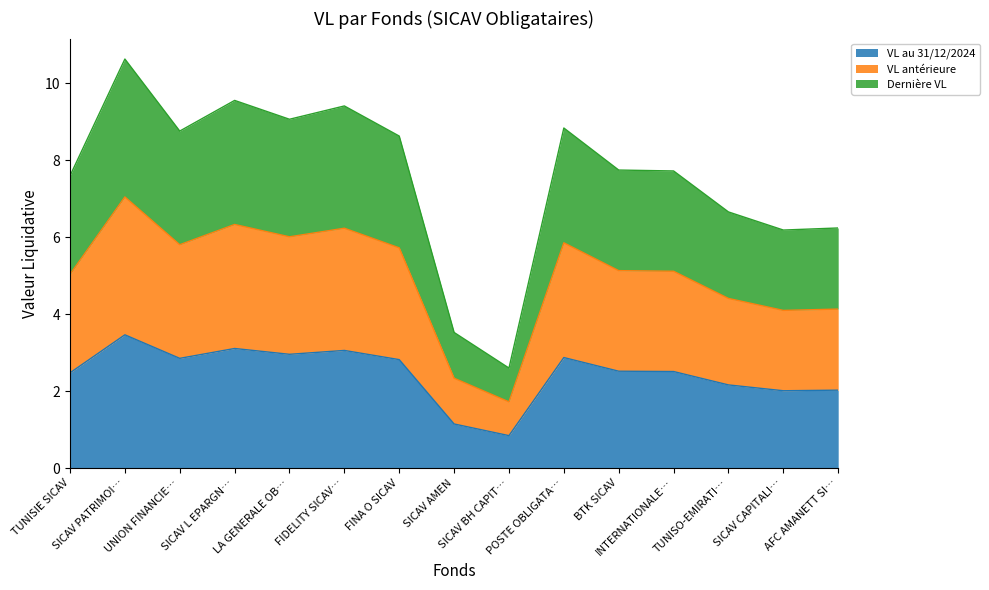

What is the maximum value for VL au 31/12/2024?

3.5